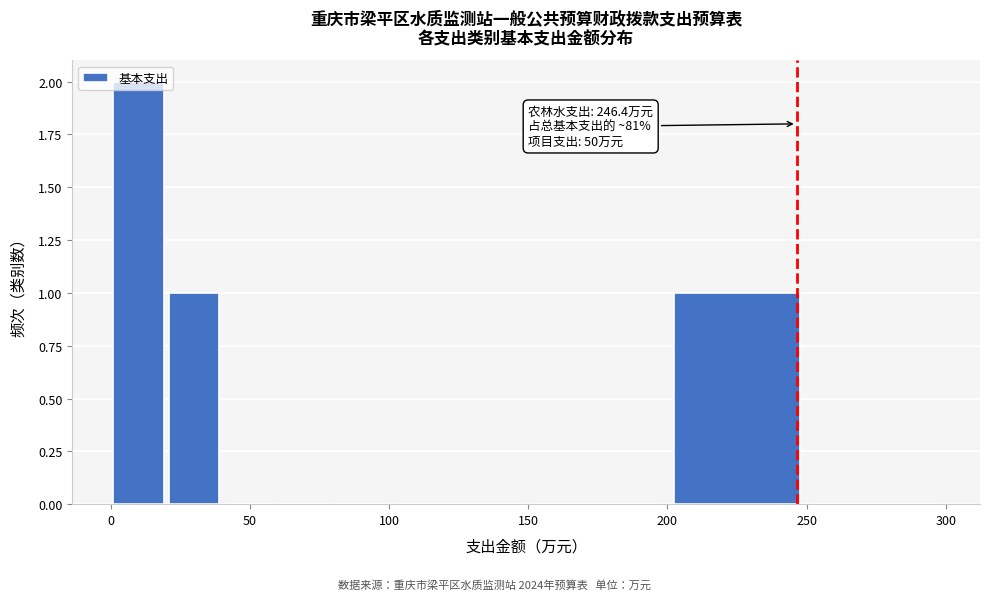

Over which range of the x-axis is the bar tallest?

0 to 20